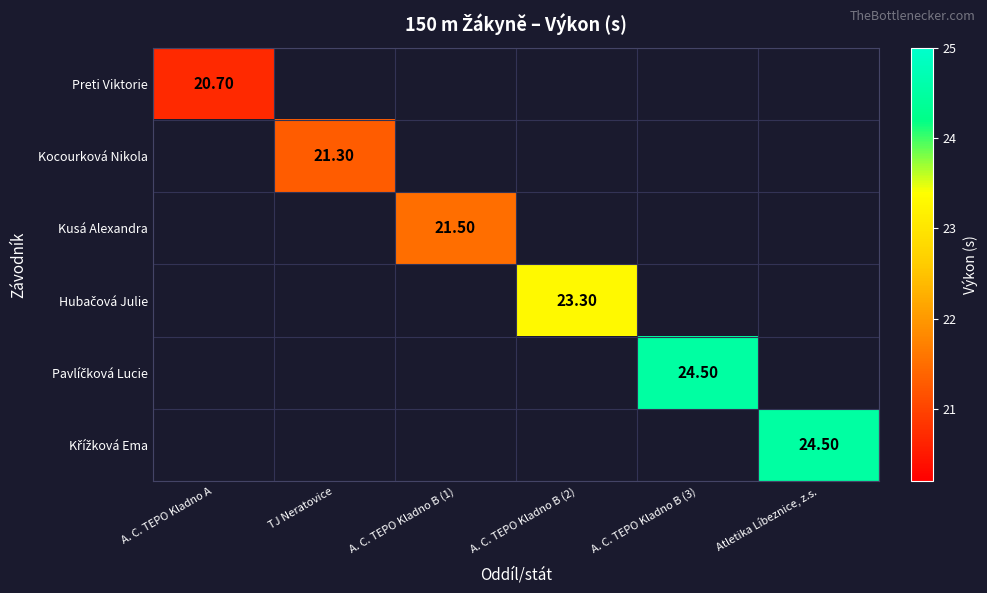

Which series has the largest range (max minus min)?

Preti Viktorie